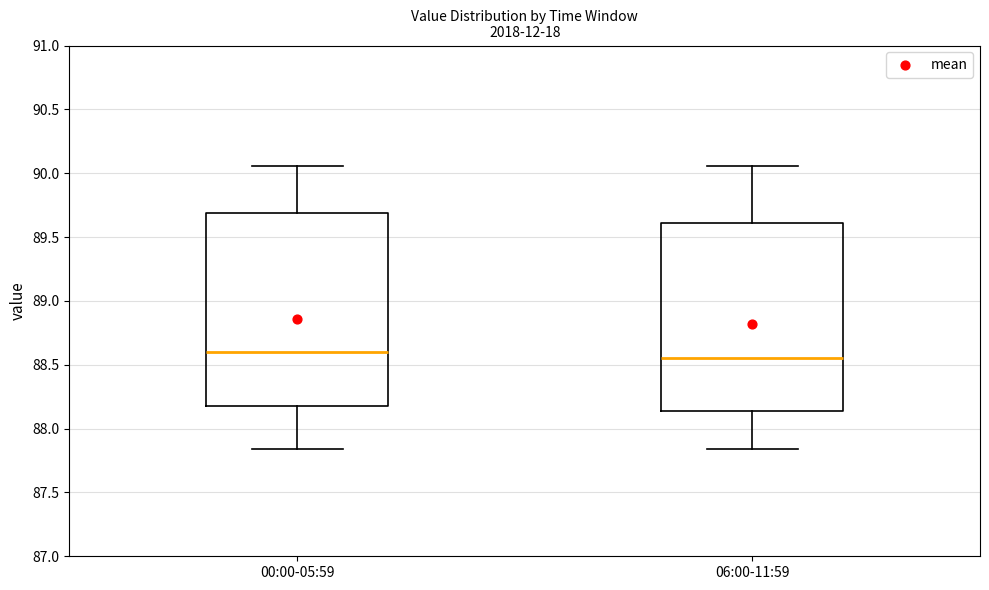

Reading left to right, transcribe this box plot: for each box, give where its median line is, the range the box spans, and where its two whiskers end, as read against the y-axis. The values are not printed on the chart, so give them approximately, as read against the axis.

00:00-05:59: median 88.60, box 88.20 to 89.70, whiskers 87.85 to 90.05
06:00-11:59: median 88.55, box 88.15 to 89.60, whiskers 87.85 to 90.05